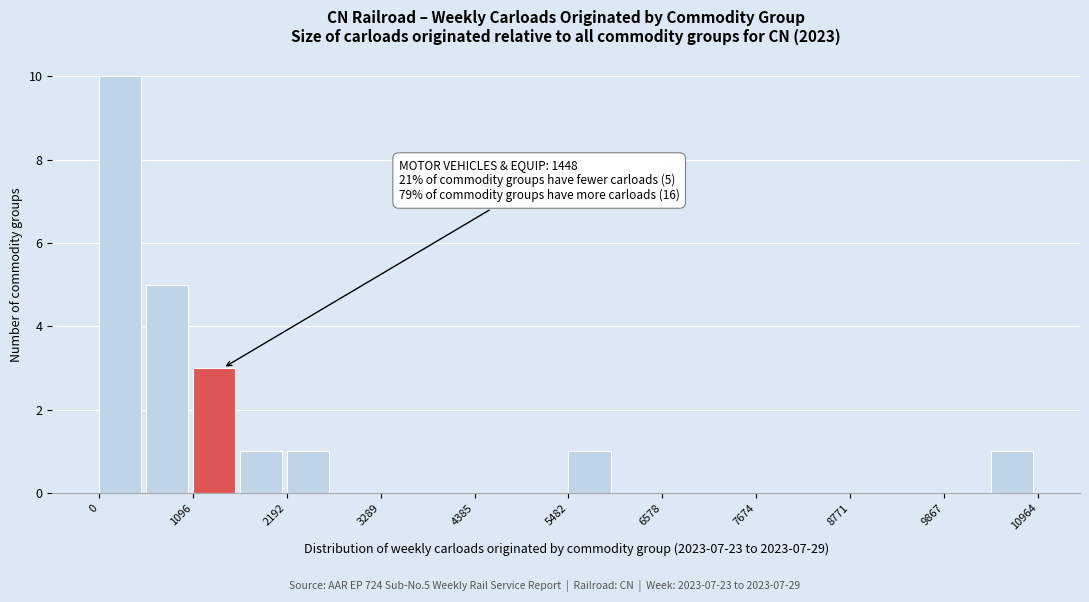

Around what value on the x-axis is the tallest bar? Give the approximate position of its centre, as read against the axis.

200